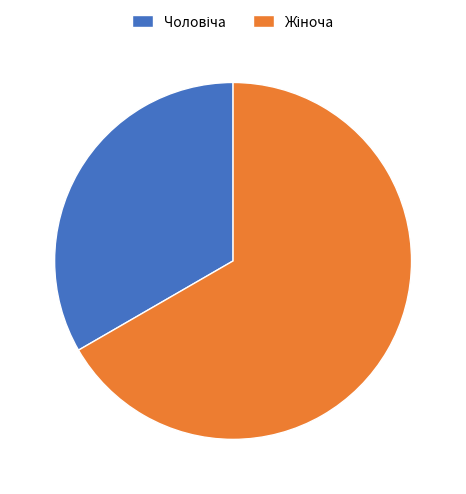

Does any single category account for the majority?

Yes